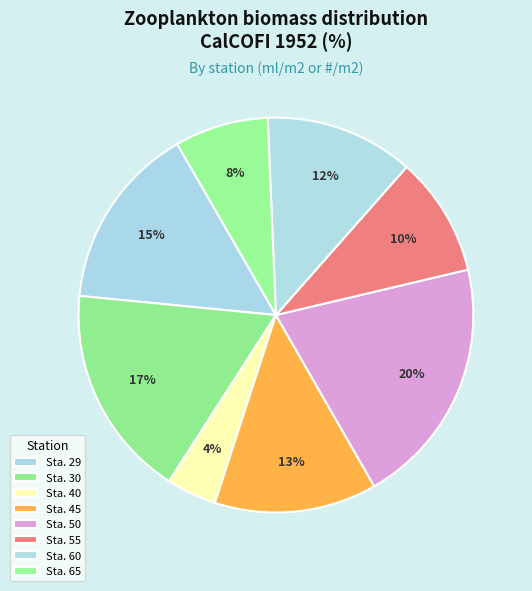

How many segments does this pie chart have?

8